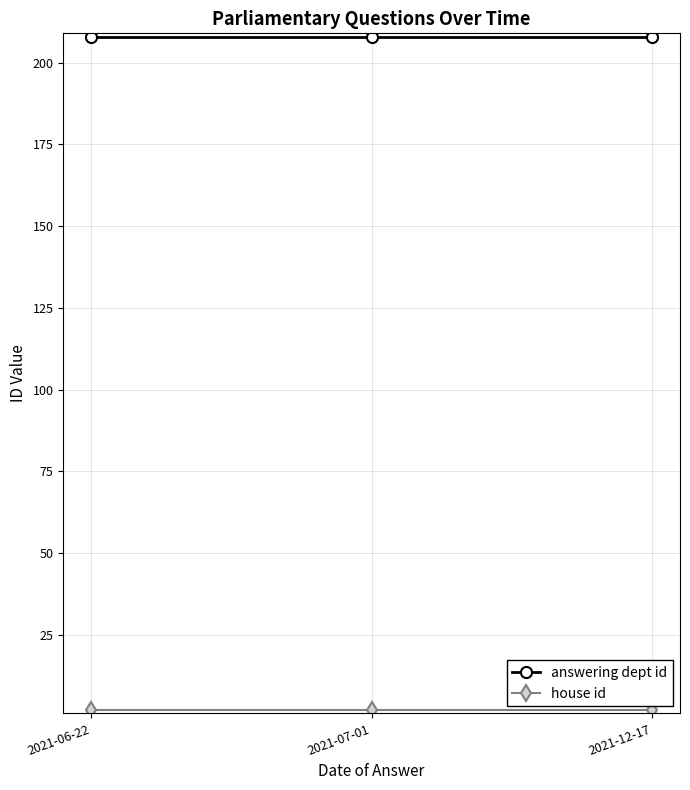

True or false: answering dept id has a value of 142 at 2021-07-01.

False